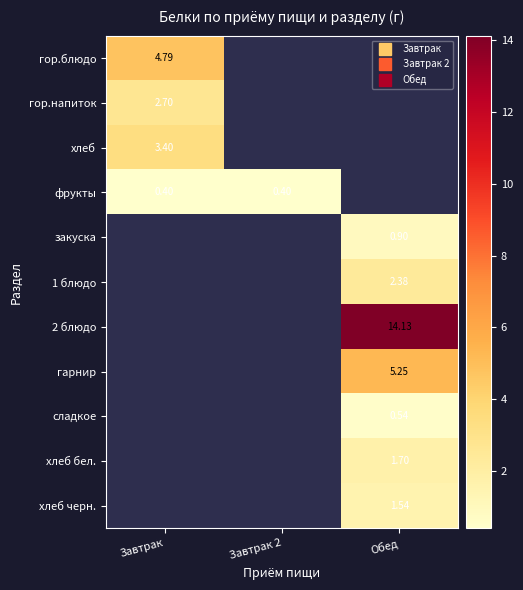

How many values in закуска are above zero?

1